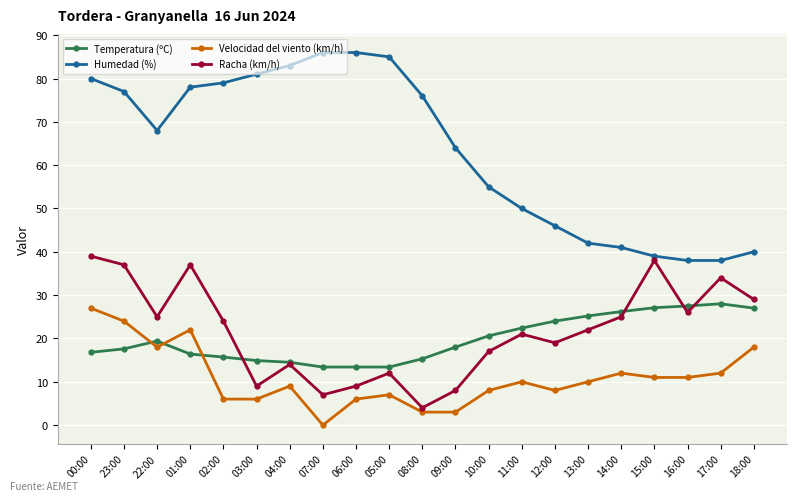

Which series changed the most between 07:00 and 14:00?

Humedad (%)